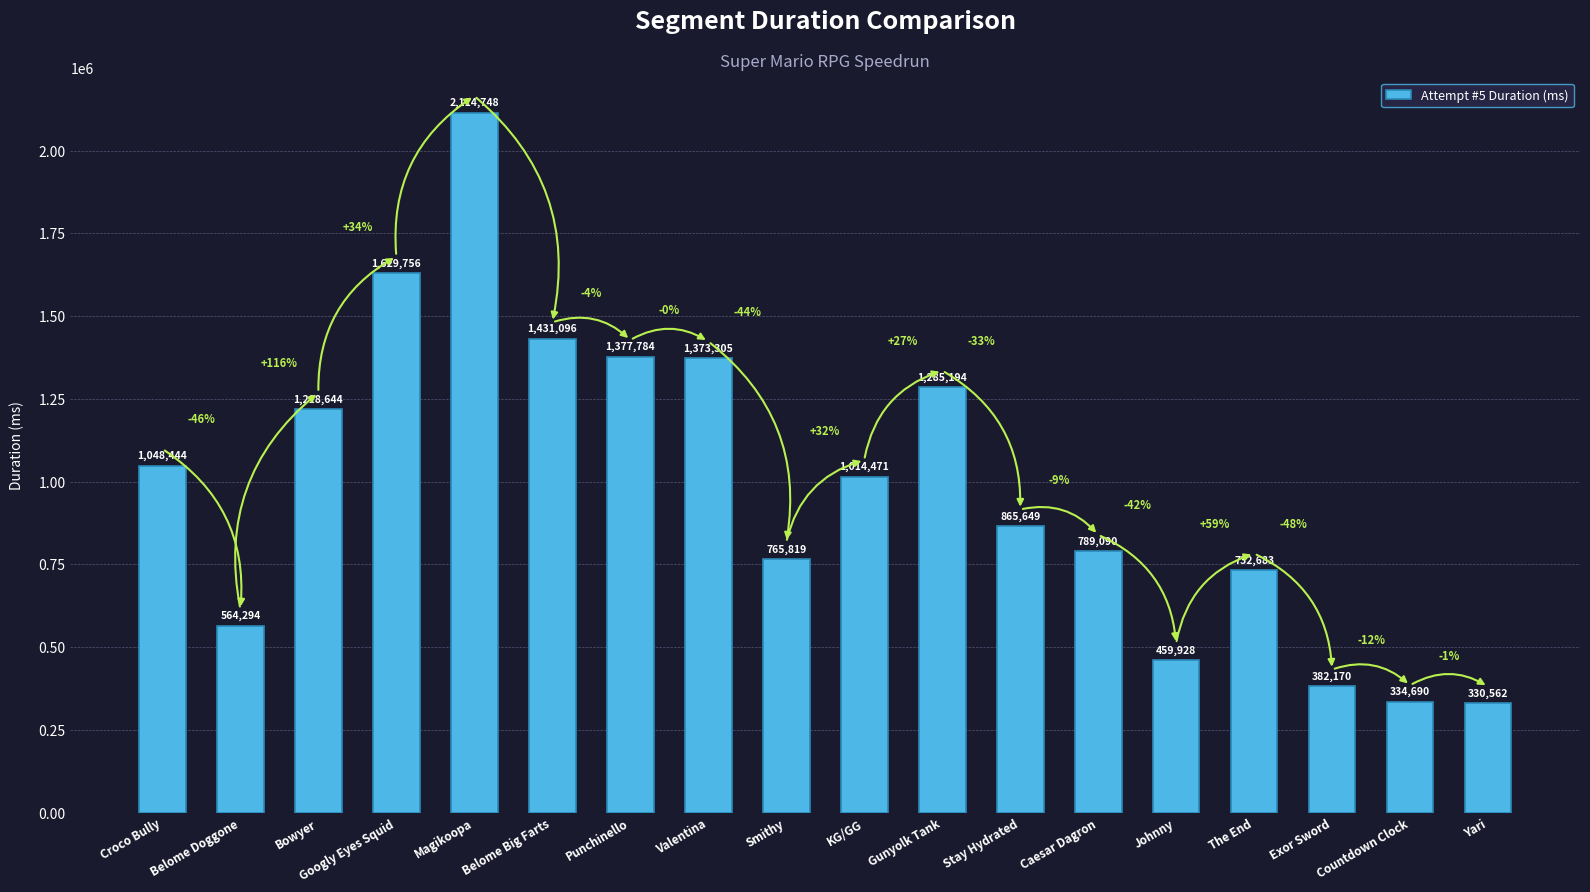

What is the sum of the values at Gunyolk Tank and Valentina?

2658499